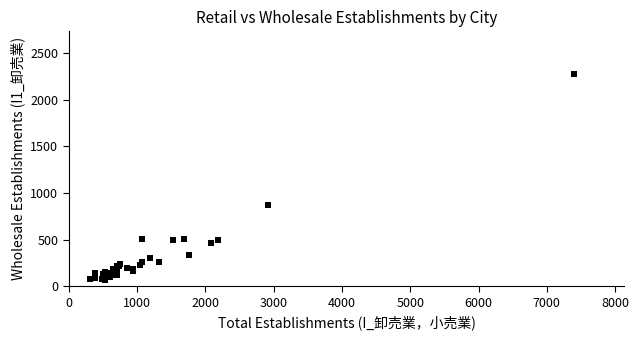

What Y value in the scatter plot is closest to 1175?

874